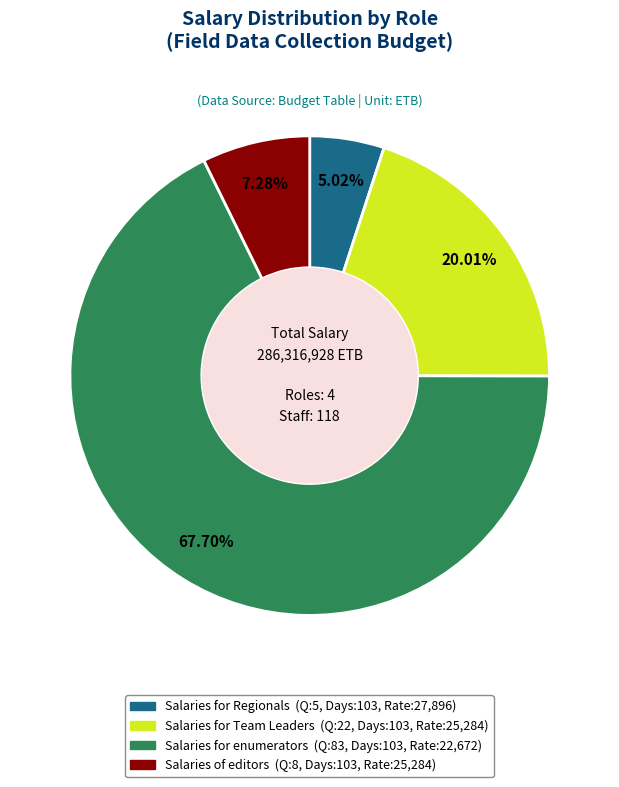

What is the majority slice?

Salaries for enumerators